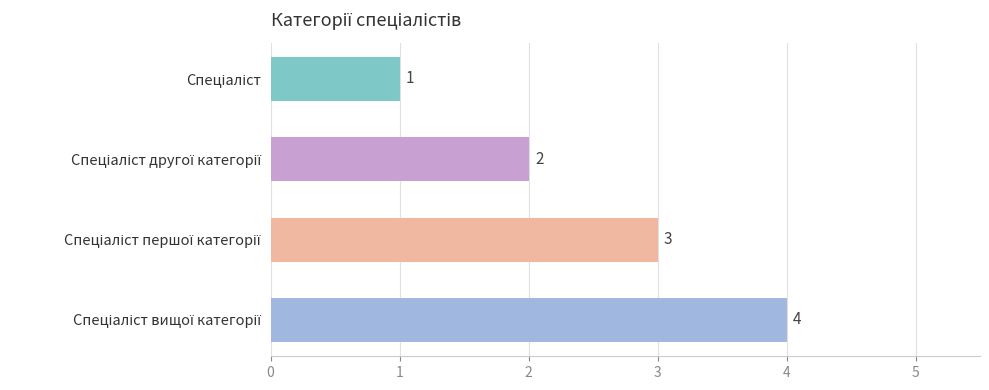

How many values are between 2 and 4?

3